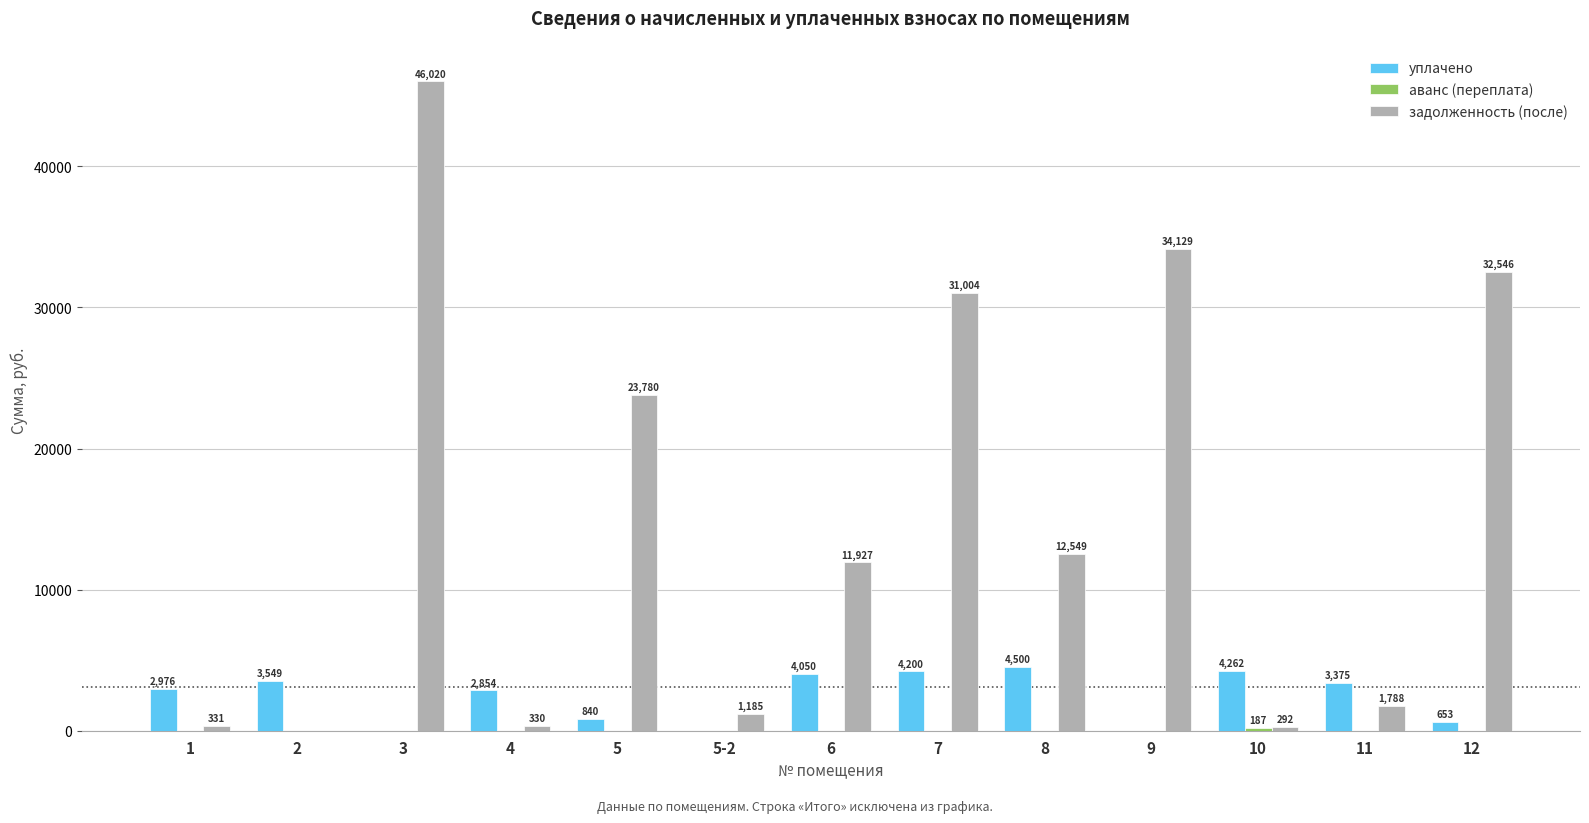

What is the total value across all series at 5?

24619.6